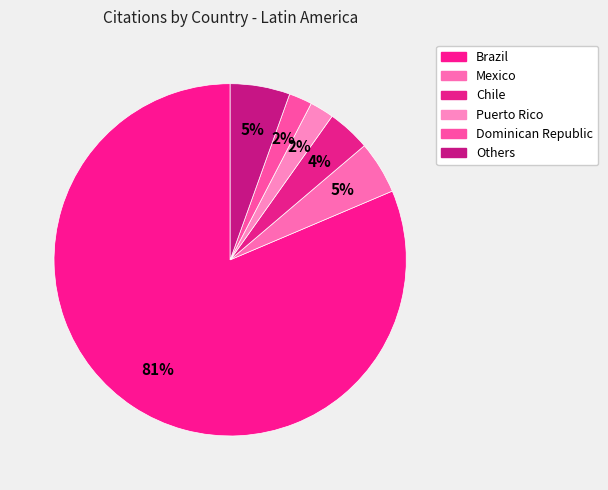

Which slice is the largest?

Brazil